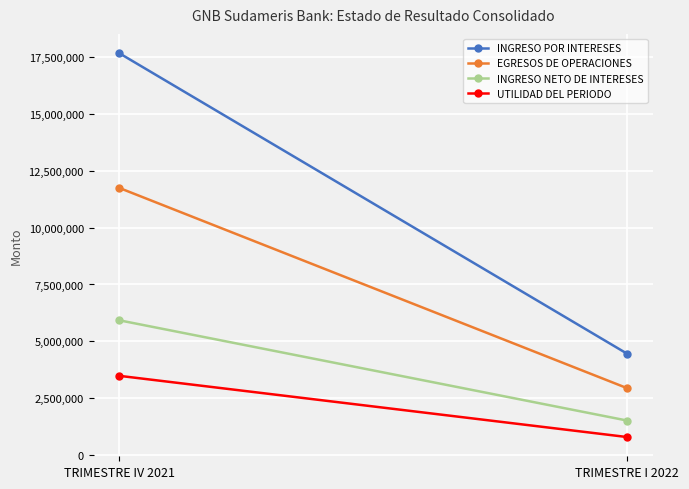

What is the spread (max minus min) of values at TRIMESTRE I 2022?

3659897.2